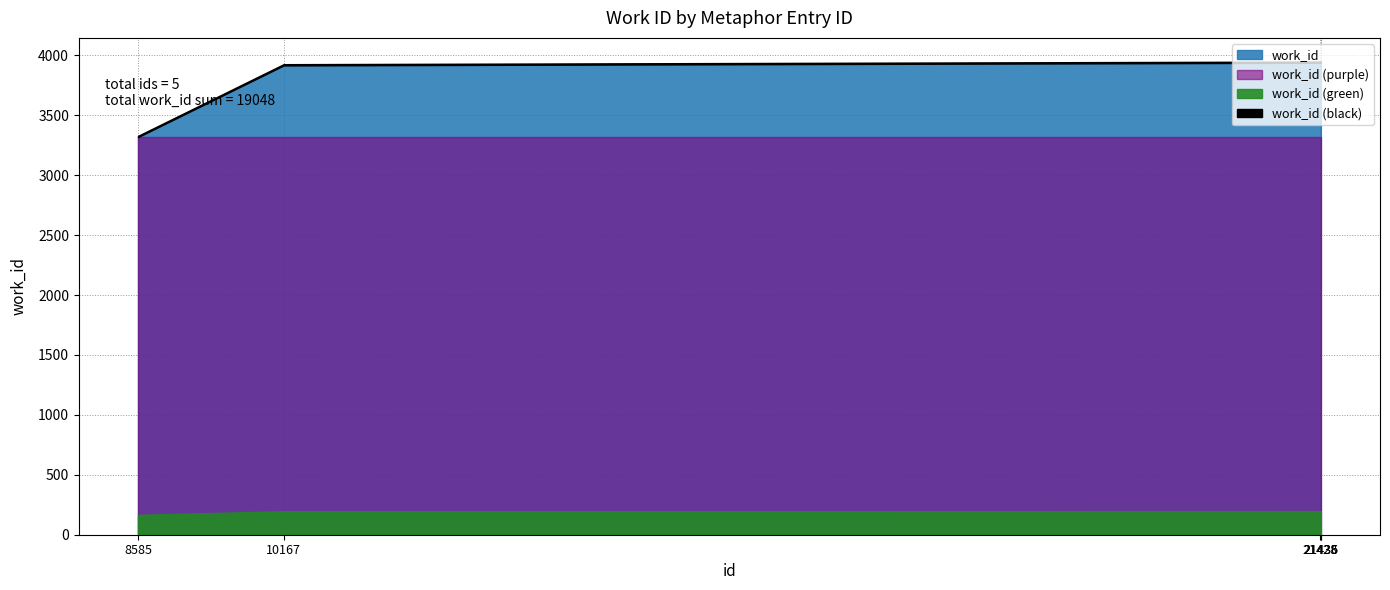

What is the value of the 2nd point from the left?

3916